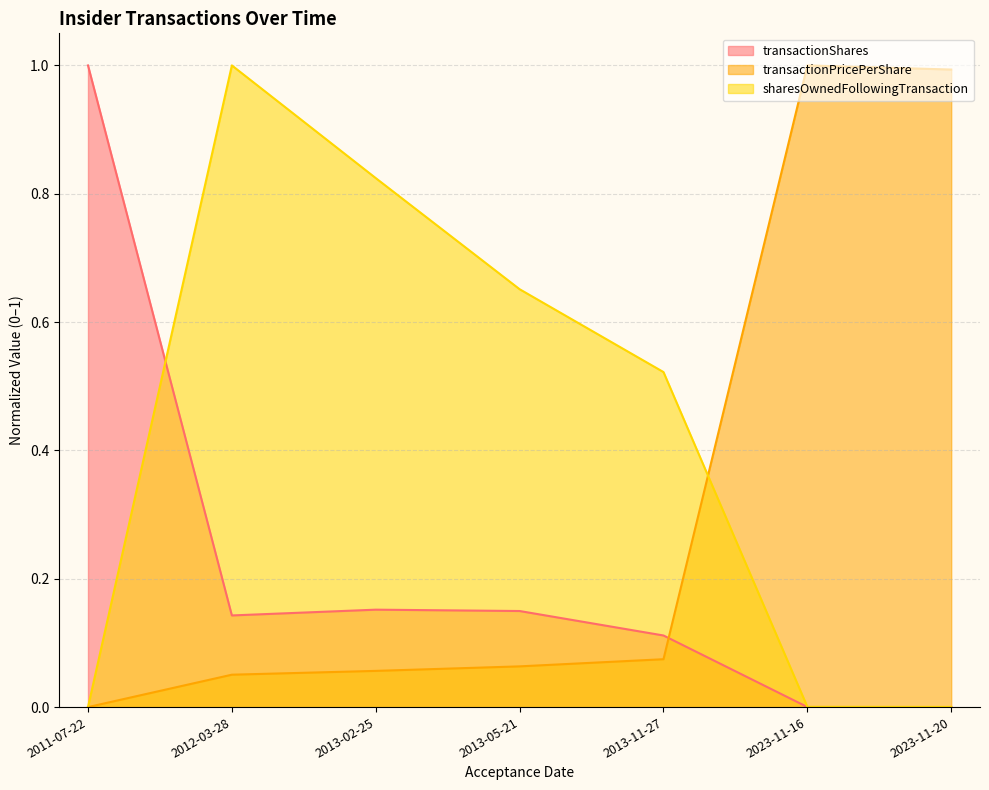

At which category does transactionPricePerShare reach its first local peak?

2023-11-16